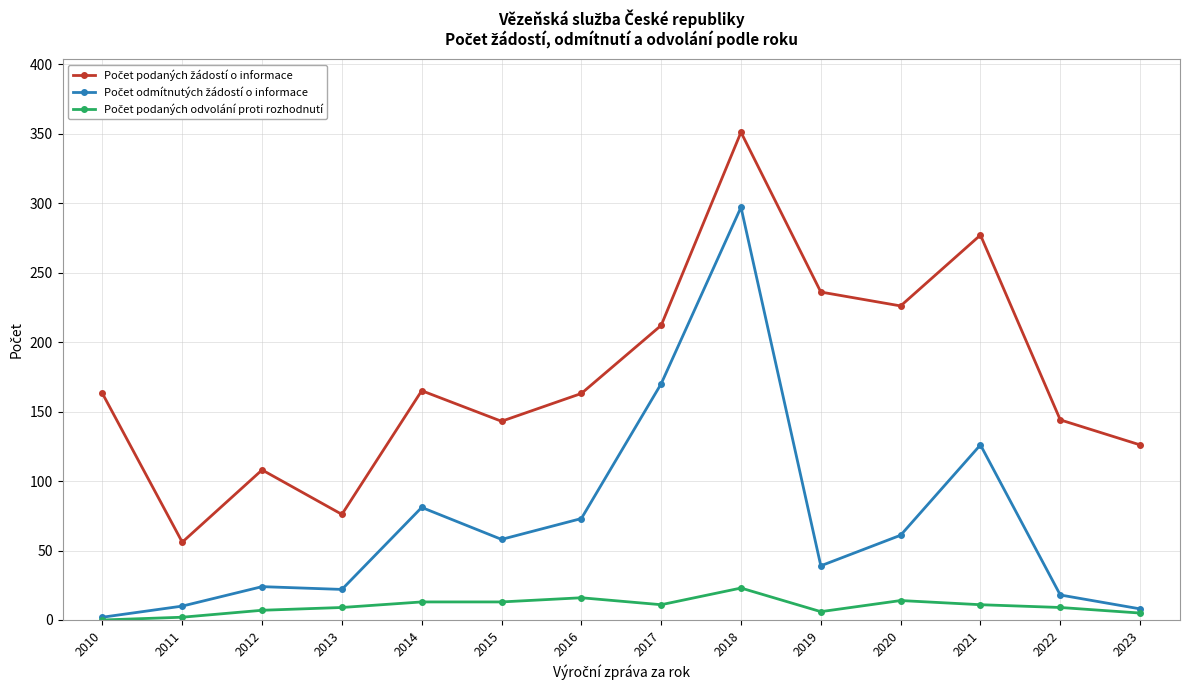

At which category is the sum across all series the highest?

2018